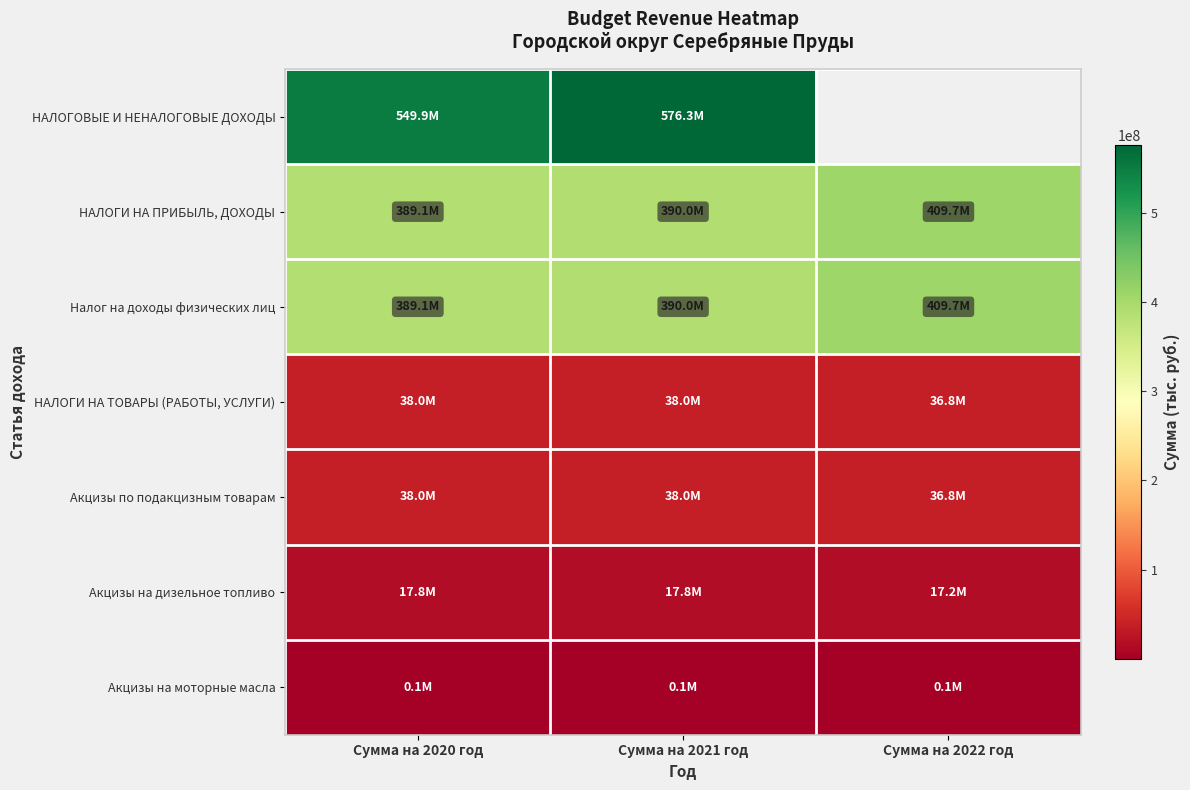

The value of Акцизы на дизельное топливо at Сумма на 2021 год is 30339134.8. True or false?

False